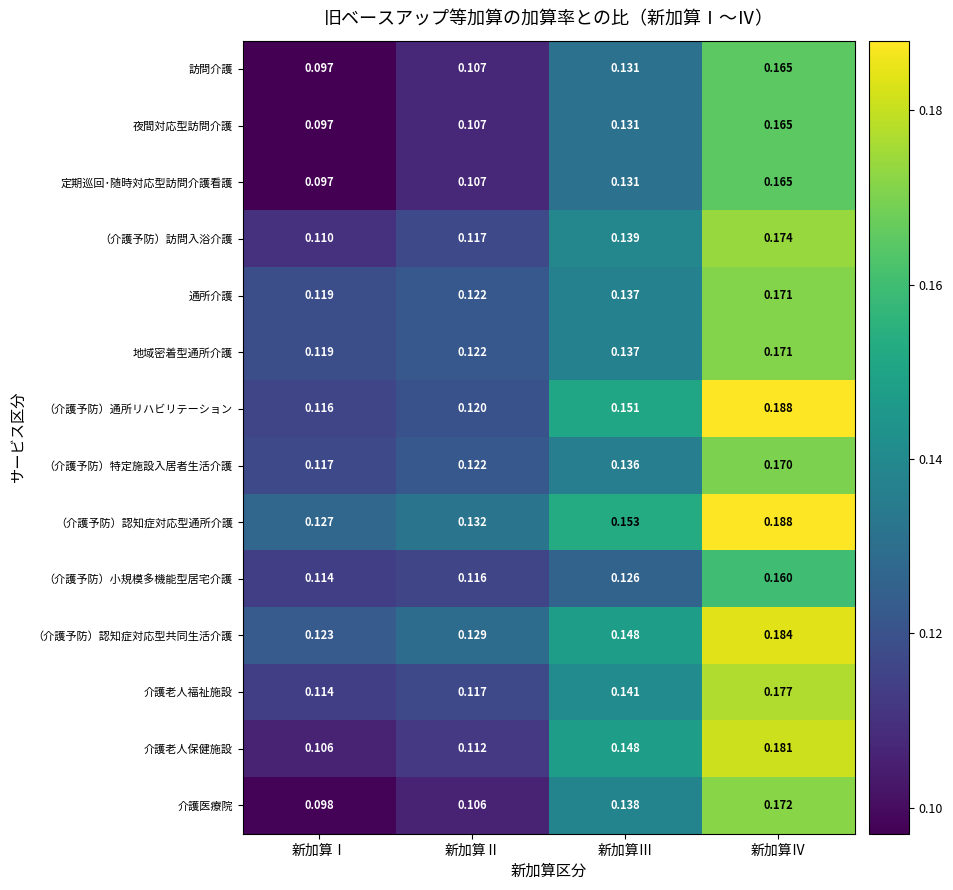

At which category is the sum across all series the highest?

新加算Ⅳ